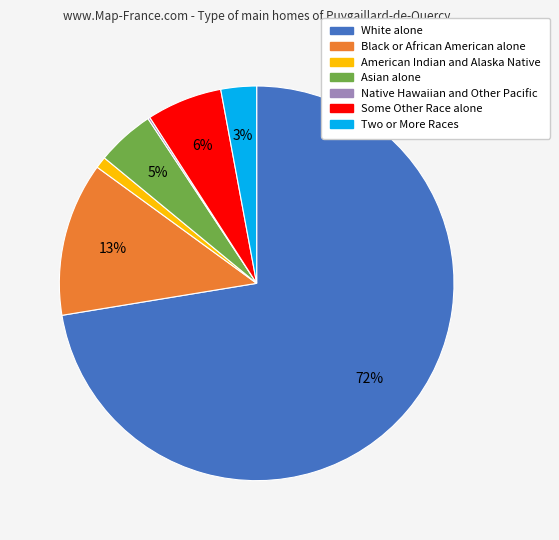

To the nearest percent, what portion does Black or African American alone represent?

13%